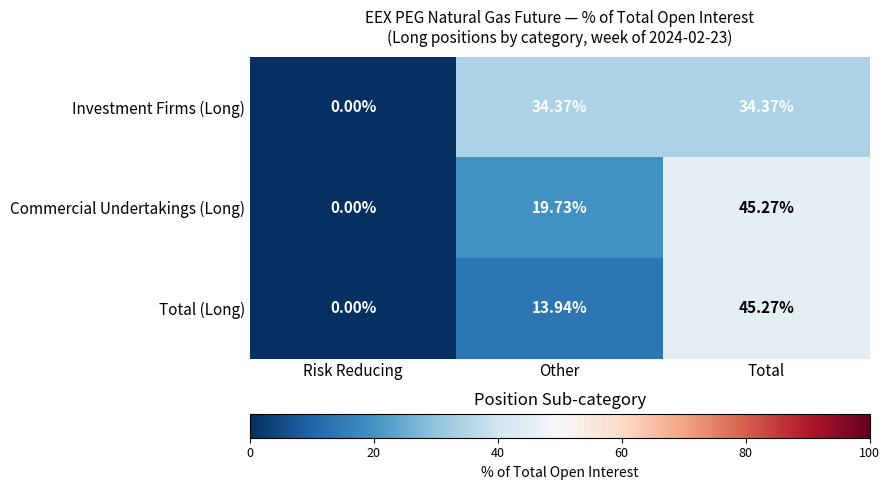

Which series has the largest total across all categories?

Investment Firms (Long)